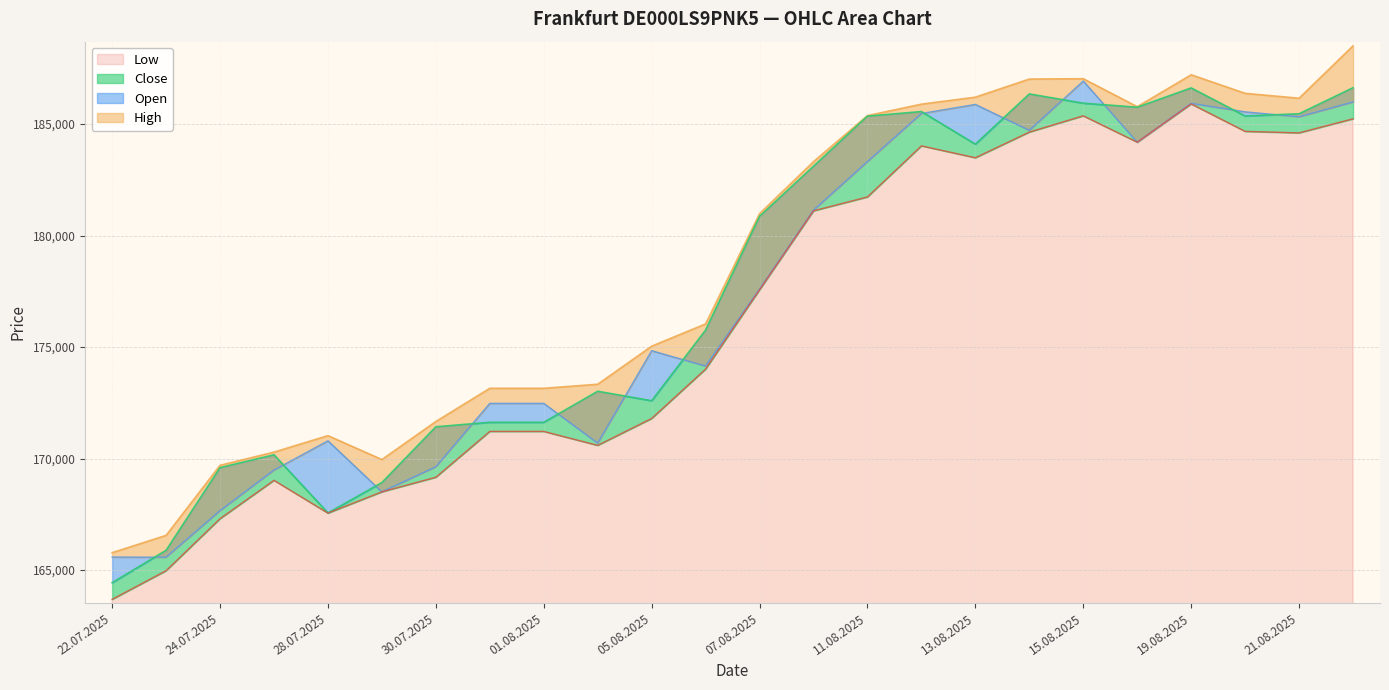

What are all the series names shown in the legend?

Open, High, Low, Close